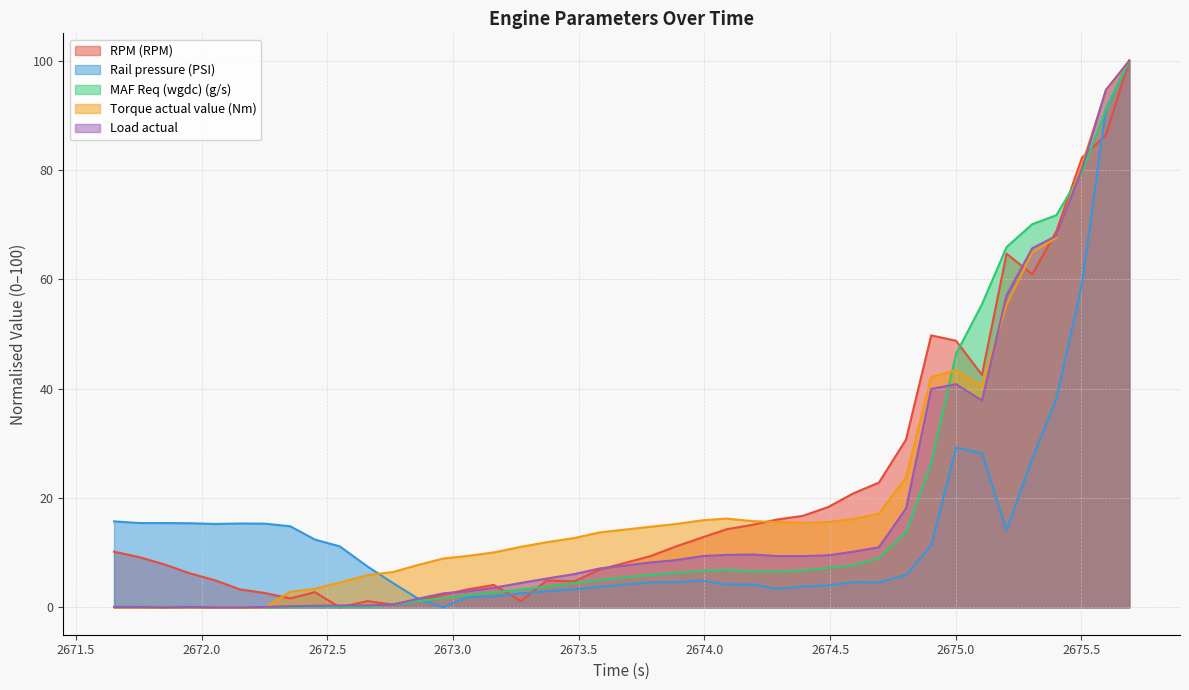

Reading left to right, what are all the values shown in this chart?

RPM (RPM): 10.2	9.2	7.9	6.2	4.9	3.3	2.6	1.6	2.8	0.0	1.1	0.5	1.1	2.3	3.3	4.1	1.1	4.9	4.8	6.9	9.4	11.2	12.8	14.3	15.1	16.1	16.7	18.4	20.9	22.8	30.7	49.8	48.8	42.5	64.7	60.9	68.8	82.3	86.4	100.0
Rail pressure (PSI): 15.7	15.4	15.4	15.4	15.3	15.3	15.3	14.8	12.4	11.2	7.5	4.5	1.6	0.0	1.9	2.0	2.6	2.9	3.3	3.8	4.6	4.6	4.9	4.2	4.2	3.4	3.8	4.1	4.6	4.6	5.9	11.4	29.2	28.2	14.1	27.2	38.2	59.3	91.1	100.0
MAF Req (wgdc) (g/s): 0.1	0.1	0.1	0.1	0.1	0.1	0.0	0.1	0.1	0.1	0.1	0.5	1.1	1.7	2.2	2.7	3.2	3.8	4.4	5.0	6.0	6.3	6.7	6.8	6.6	6.5	6.8	7.2	7.7	9.0	13.8	26.4	46.4	55.4	65.9	70.1	71.7	79.6	91.0	100.0
Torque actual value (Nm): 0.0	0.0	0.0	0.0	0.0	0.0	0.0	2.8	3.4	4.5	5.9	6.5	7.8	8.9	9.4	10.1	11.1	11.9	12.7	13.7	14.7	15.3	15.9	16.2	15.8	15.6	15.5	15.6	16.2	17.1	23.8	42.1	43.3	40.5	55.4	64.9	67.6	81.1	94.4	100.0
Load actual: 0.1	0.1	0.0	0.1	0.0	0.0	0.1	0.2	0.3	0.4	0.4	0.5	1.6	2.6	2.9	3.6	4.5	5.3	6.1	7.1	8.2	8.7	9.4	9.6	9.7	9.4	9.4	9.5	10.2	11.0	18.1	40.0	40.8	37.8	57.1	65.7	68.0	80.3	94.6	100.0